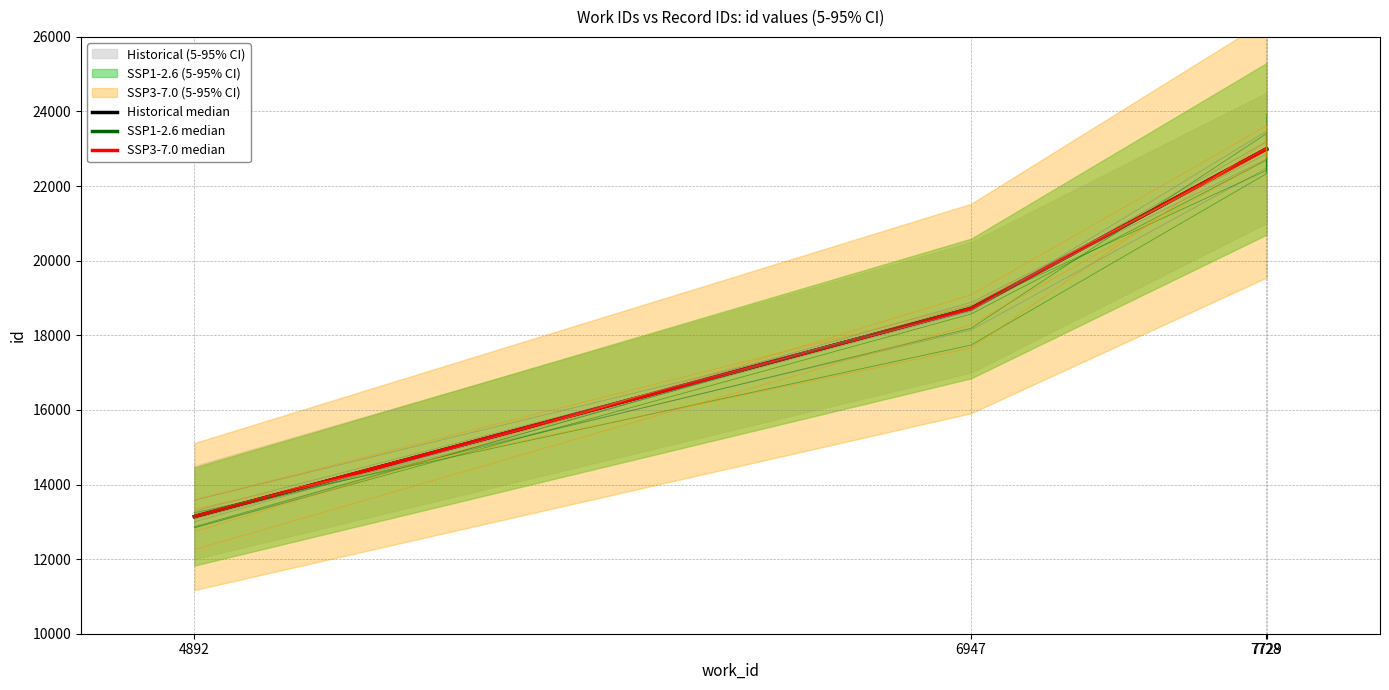

What is the difference between the second highest and second lowest values in the SSP1-2.6 median series?

4275